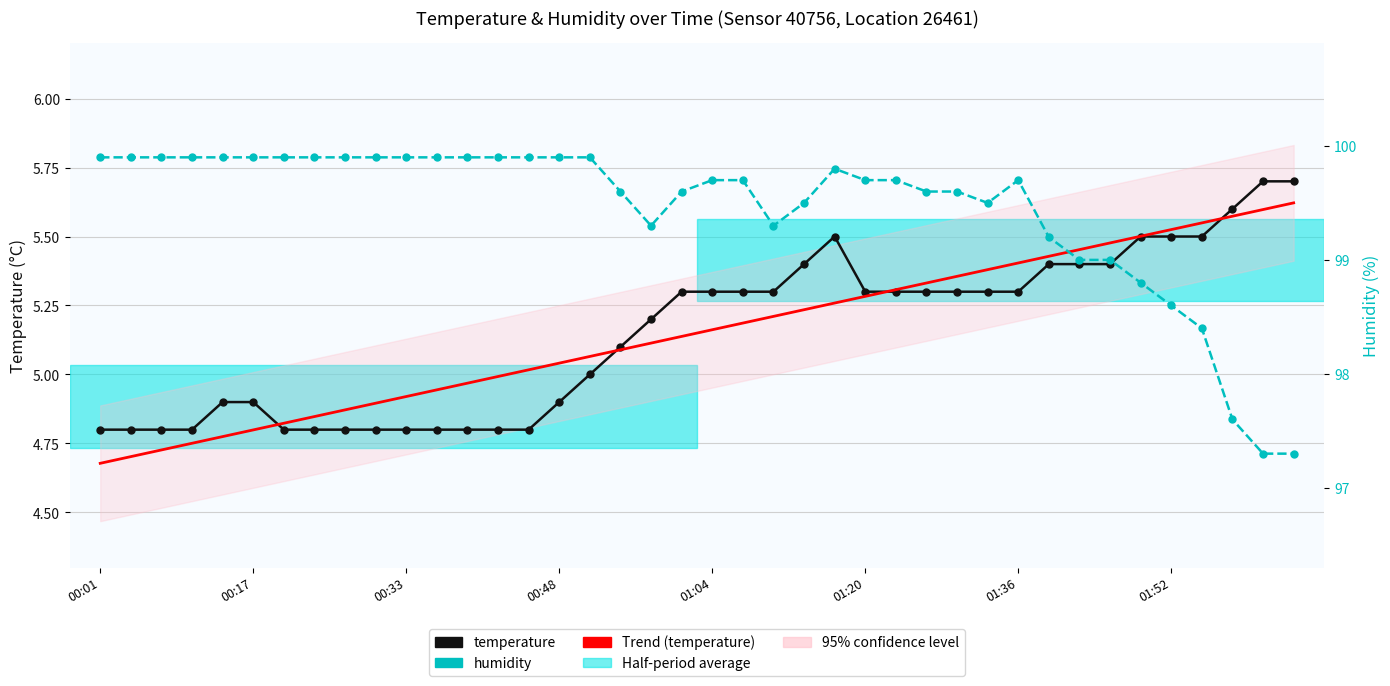

Rank the series by their maximum value, from highest to lowest.

humidity, temperature, Trend (temperature)